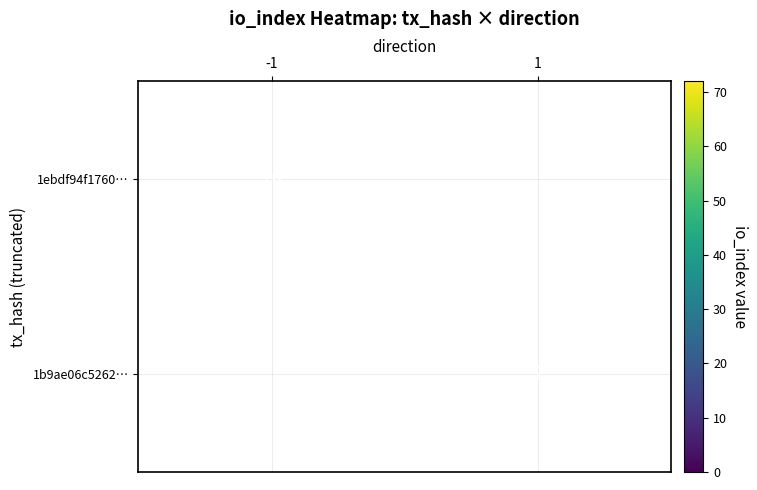

Which category has the highest value across all series?

-1